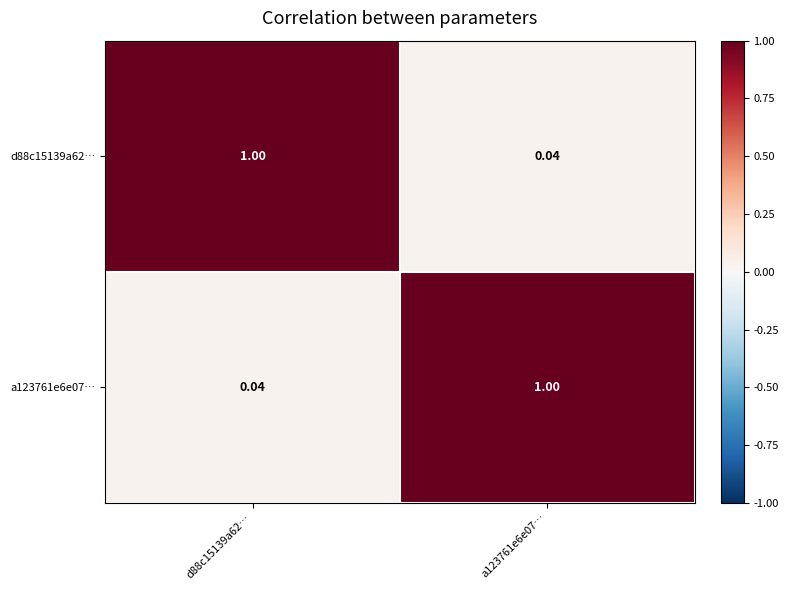

Is the value of d88c15139a62… at d88c15139a62… greater than the value of a123761e6e07… at d88c15139a62…?

Yes